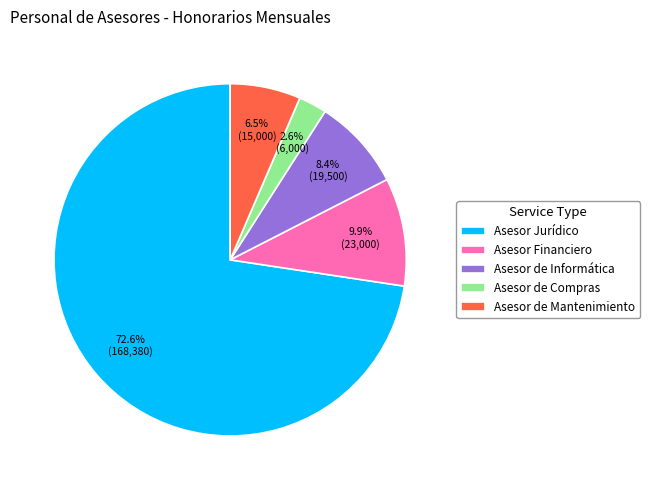

To the nearest percent, what portion does Asesor de Compras represent?

3%